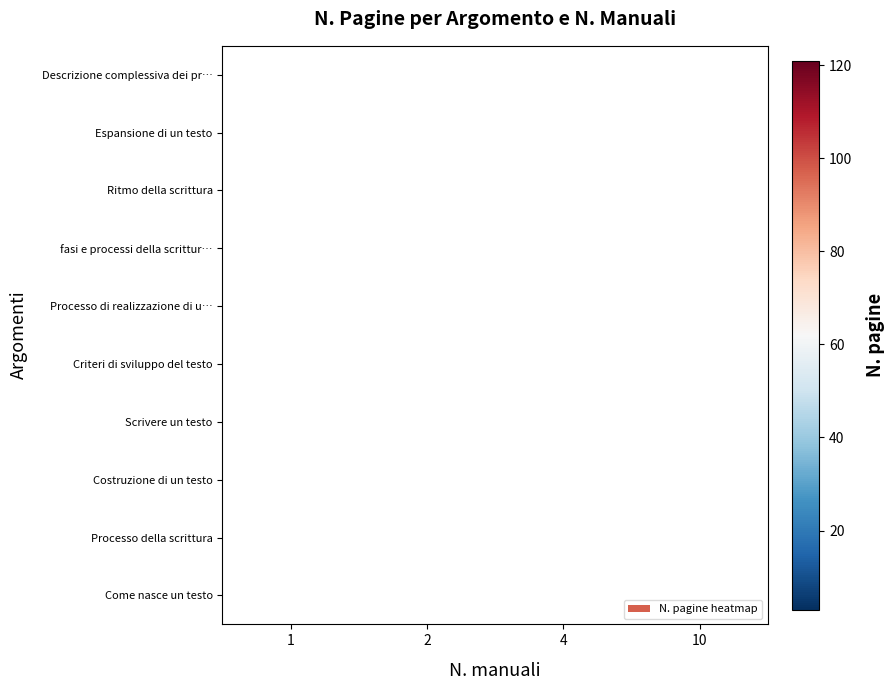

What is the minimum value shown in the chart?

3.0